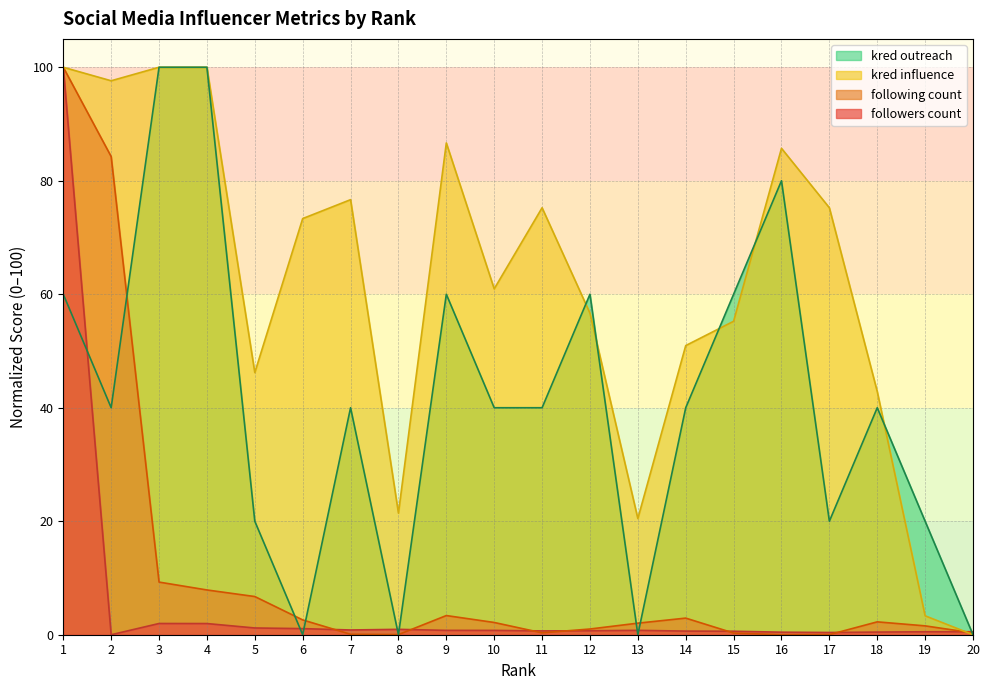

List the labels in order of kred outreach value, smallest first.

6, 8, 13, 20, 5, 17, 19, 2, 7, 10, 11, 14, 18, 1, 9, 12, 15, 16, 3, 4